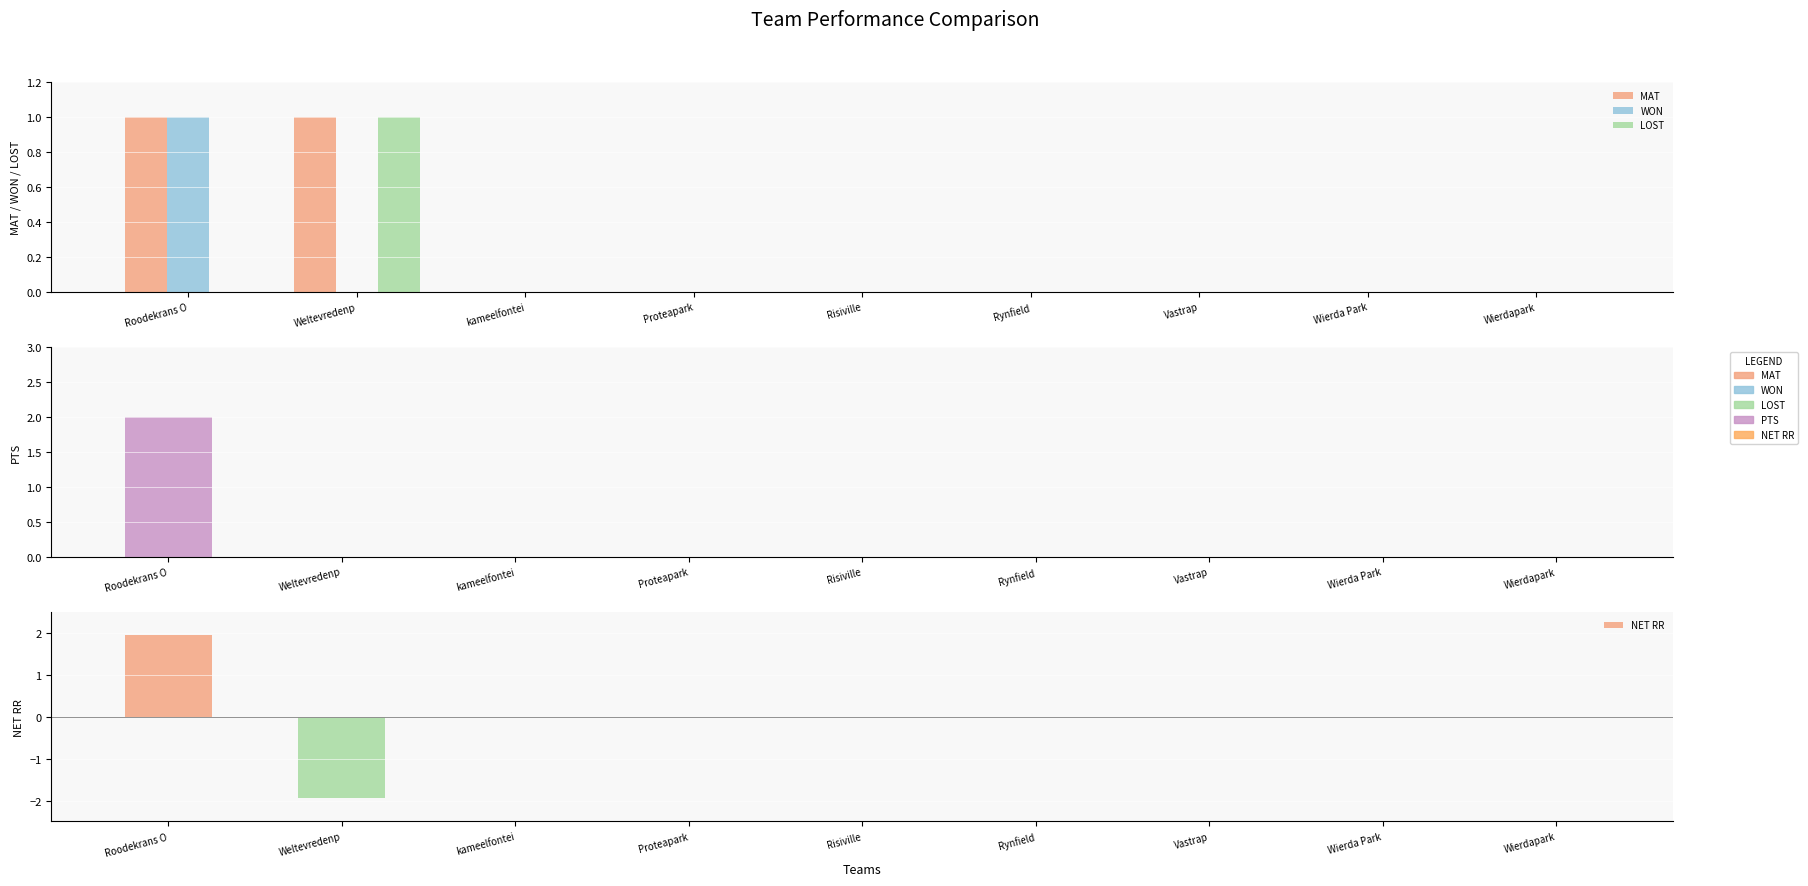

What is the label of the 3rd bar from the right?

Vastrap